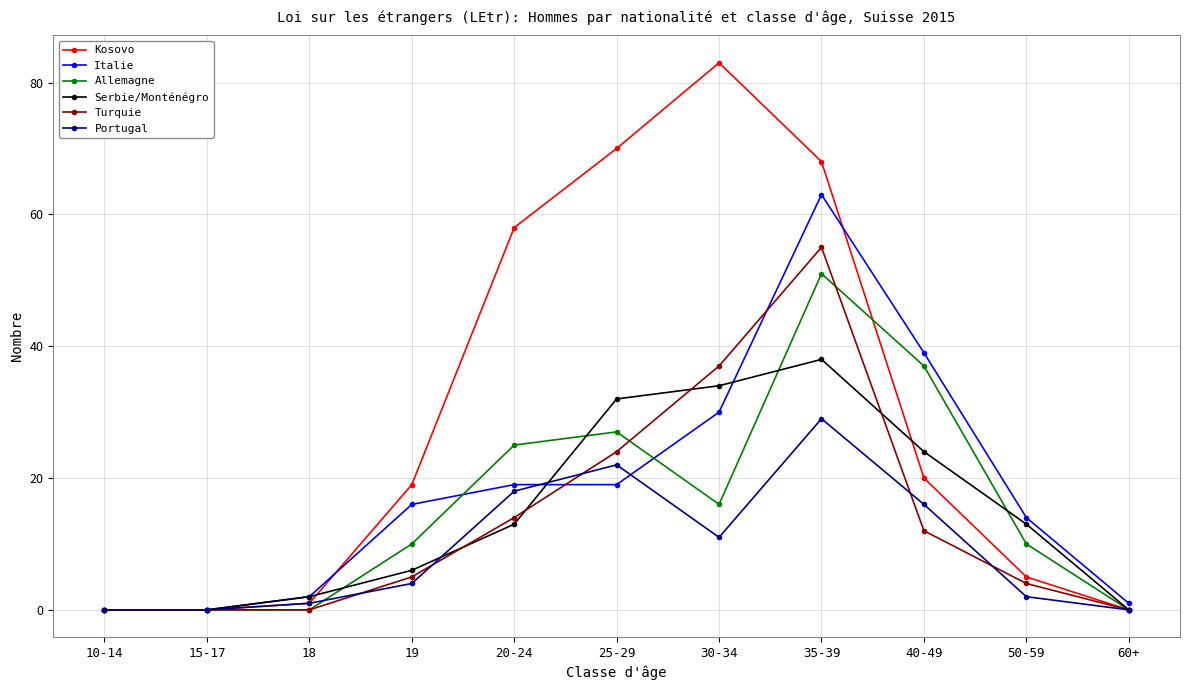

What is the value of the Kosovo point at the 8th from the left?

68